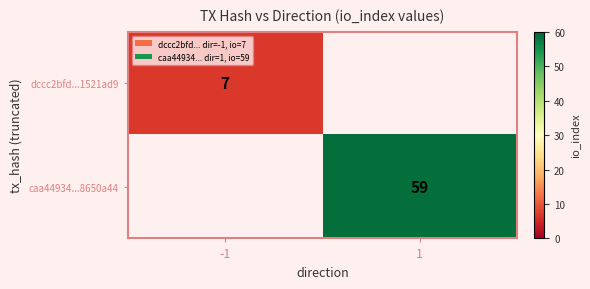

Is the value of dccc2bfd...1521ad9 at -1 greater than the value of caa44934...8650a44 at 1?

No